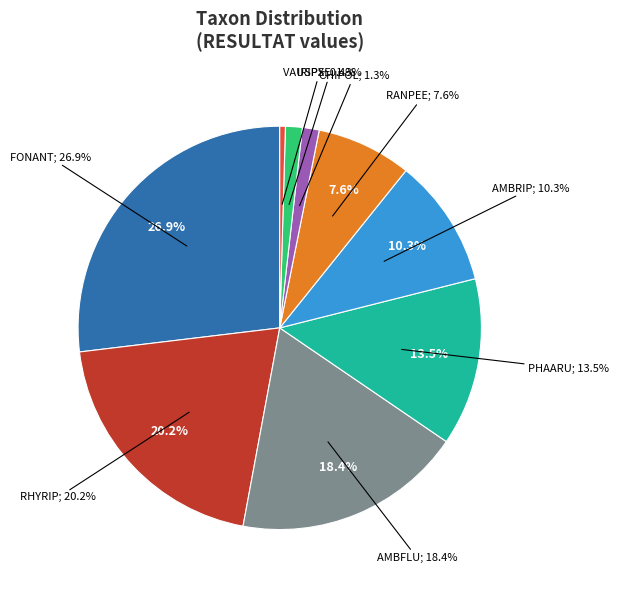

Is the sum of IRIPSE and RANPEE greater than half?

No